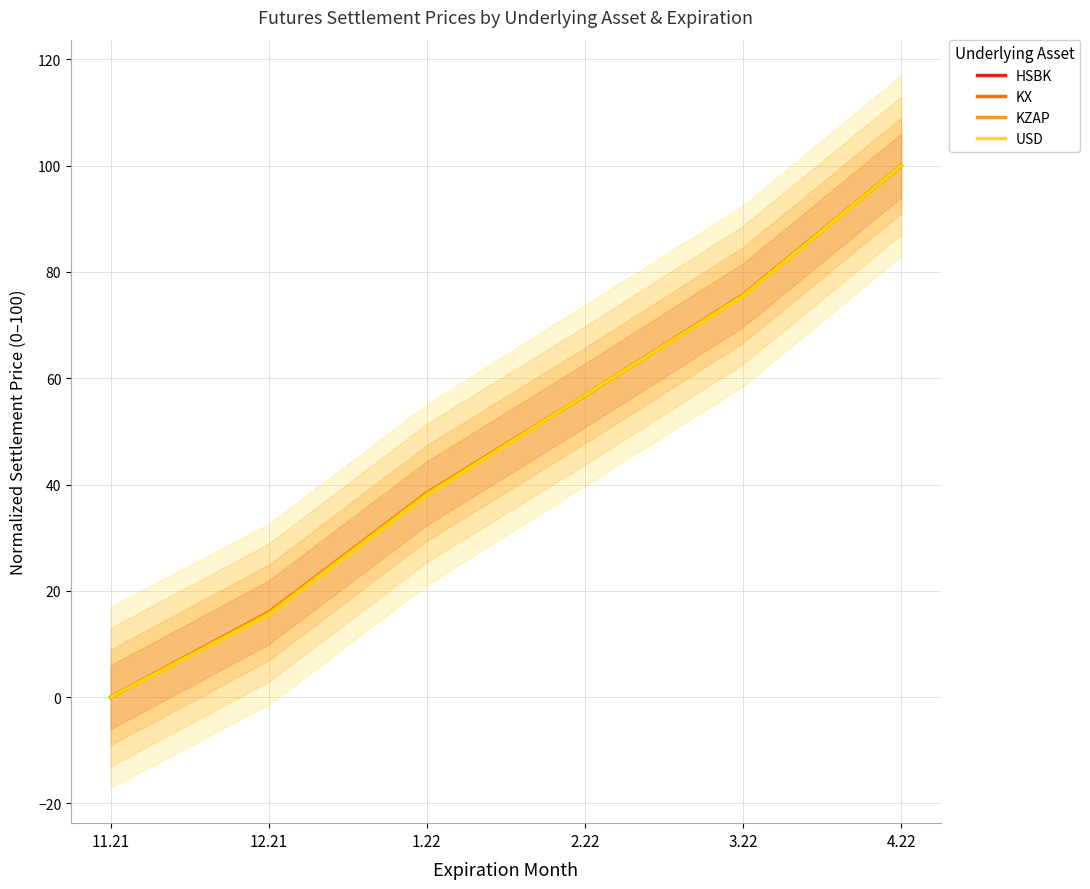

At which label does KZAP reach its minimum?

11.21